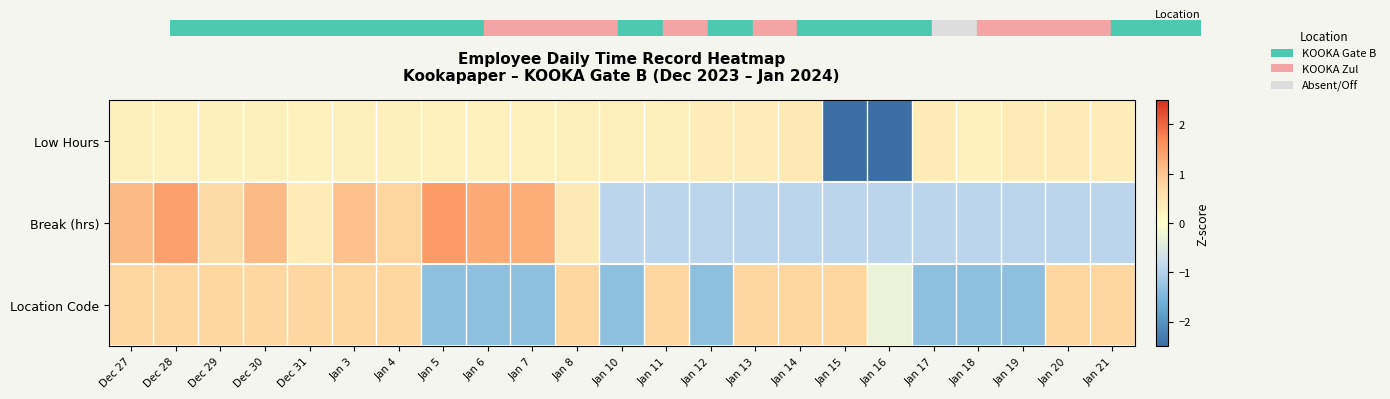

Rank the series at Jan 19 from lowest to highest value.

Location Code, Break (hrs), Low Hours